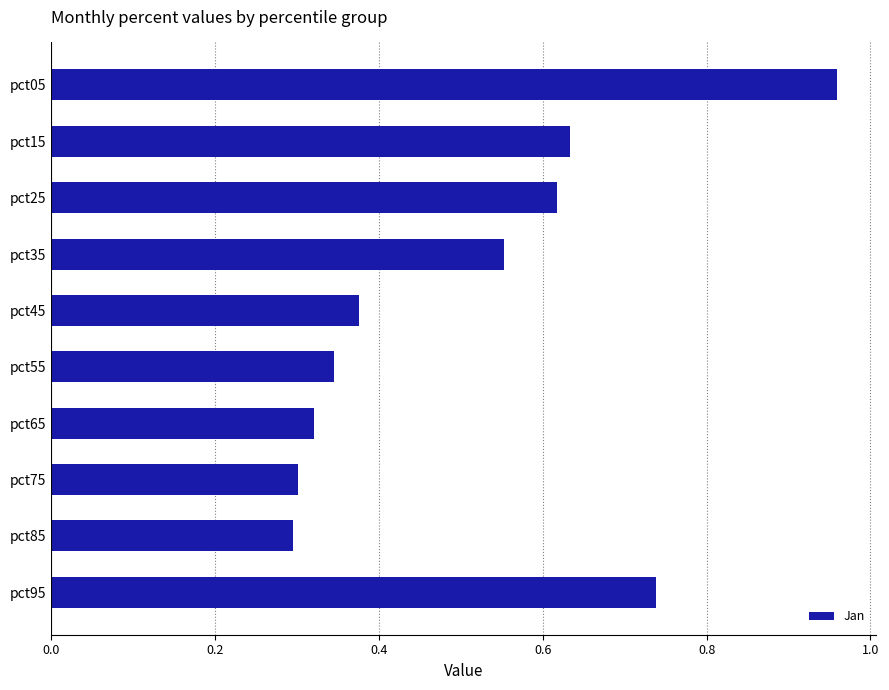

Which label corresponds to the largest value in the chart?

pct05